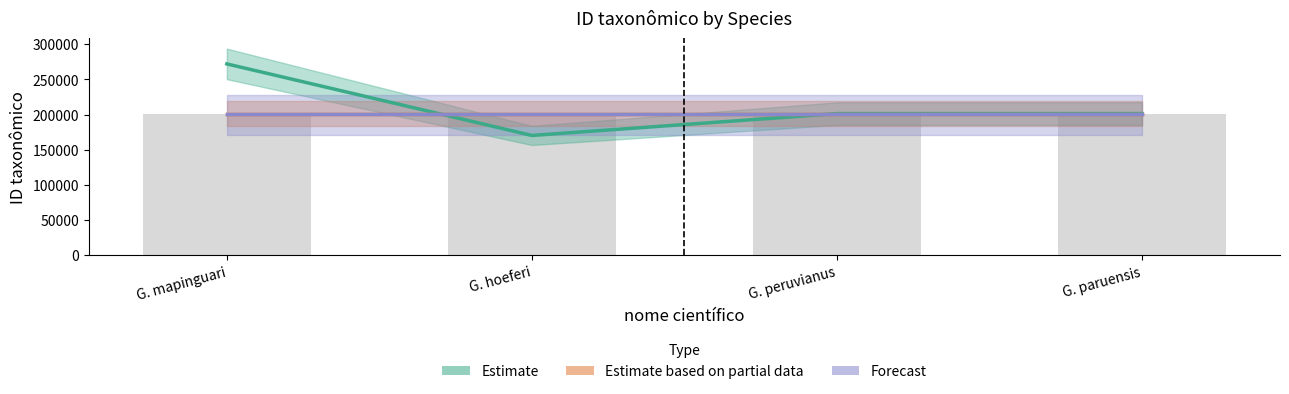

At which category is the sum across all series the highest?

G. mapinguari